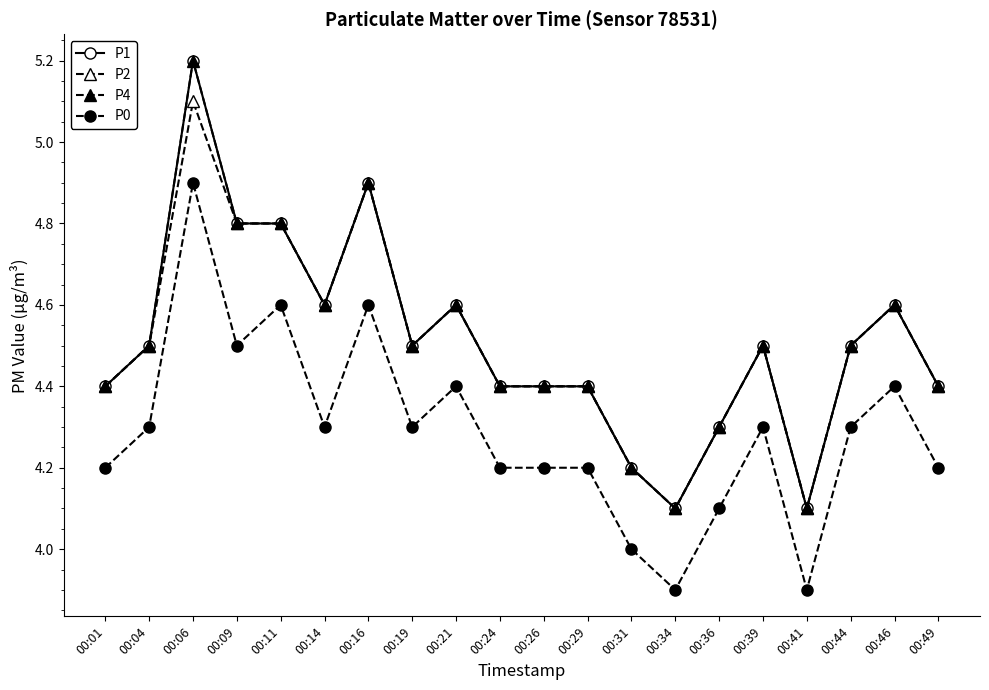

True or false: P4 and P2 cross at least once.

False